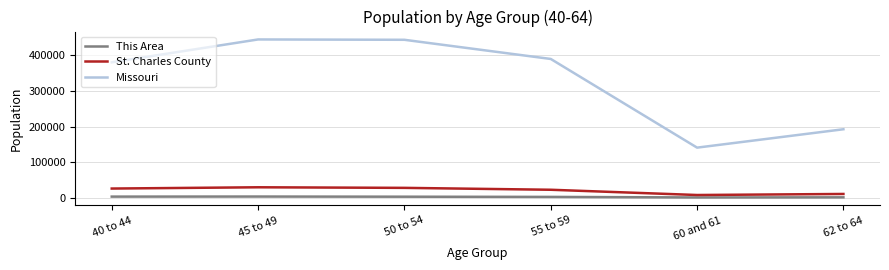

What is the sum of all This Area values?

14110